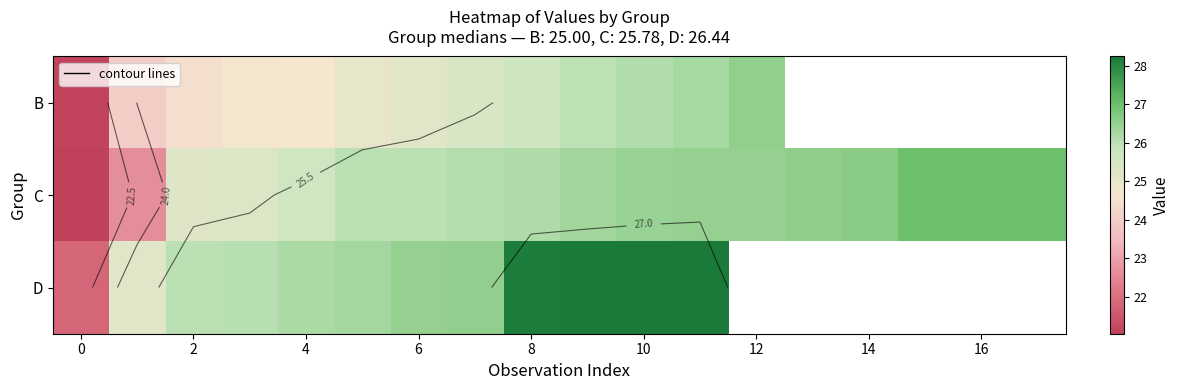

Between 8 and 2, which is larger?

8